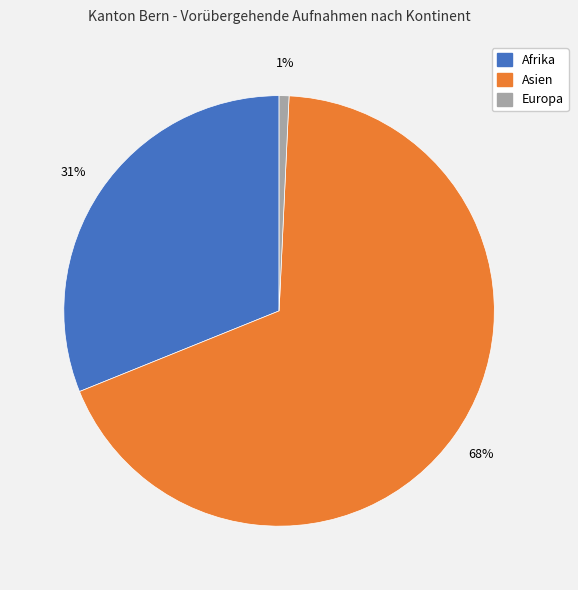

To the nearest percent, what is the difference between the largest and smallest slice percentages?

67%